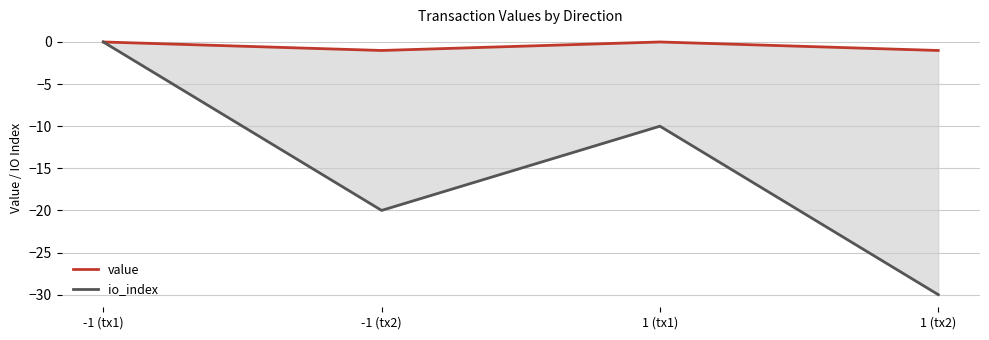

Where does the io_index series first go above -10?

-1 (tx1)